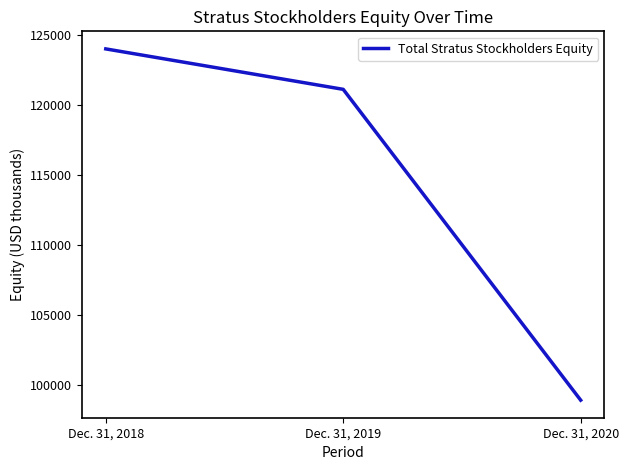

What is the difference between the values at Dec. 31, 2019 and Dec. 31, 2018?

2887